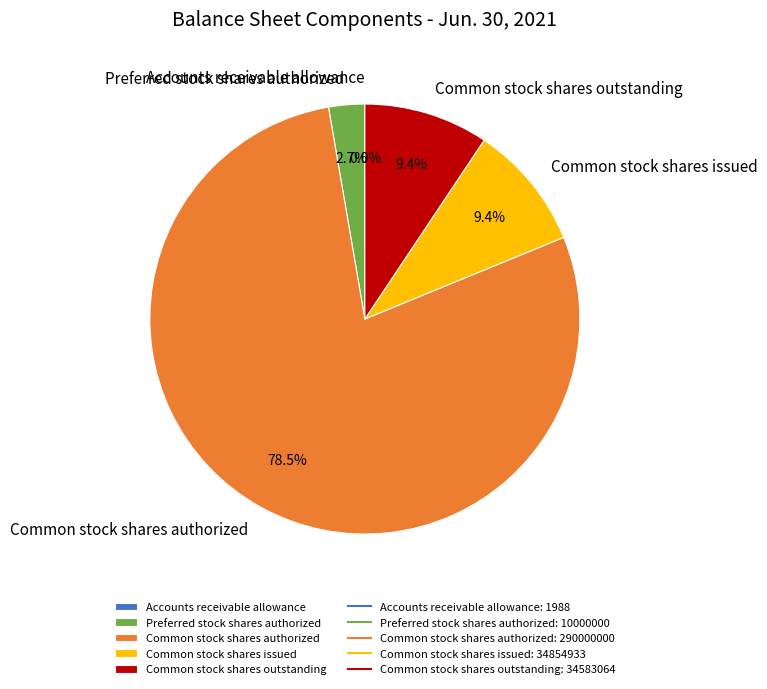

What is the ratio of the value at Common stock shares issued to the value at Preferred stock shares authorized?

3.5